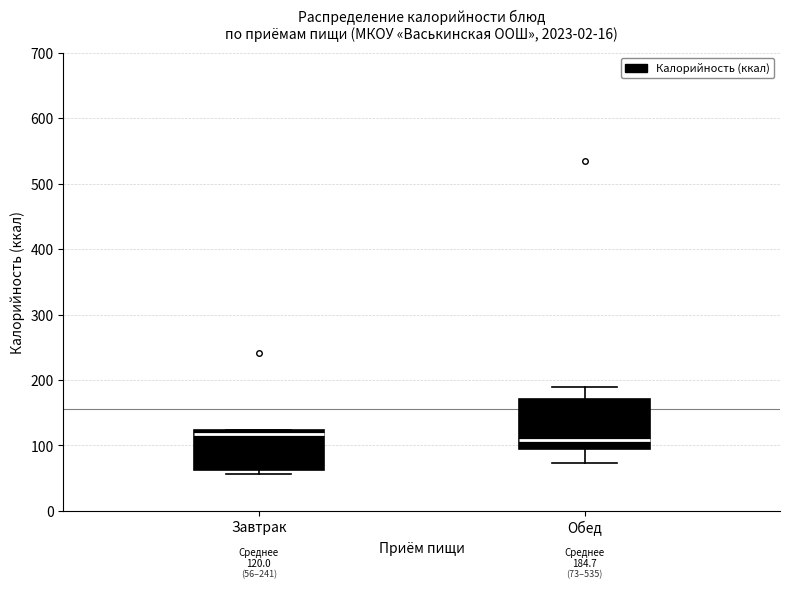

Which box is the tallest, from its lower edge to its upper edge?

Обед